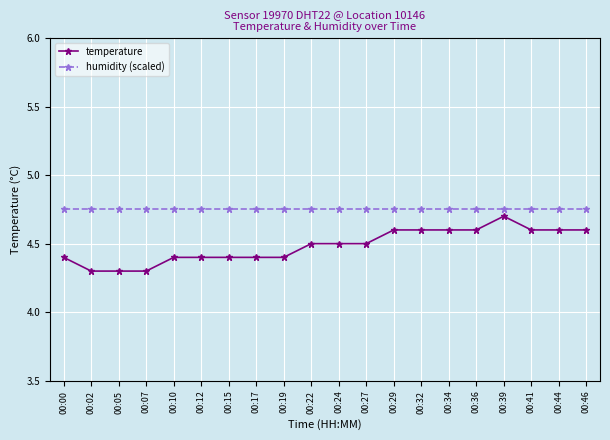

Read the temperature value at 00:34.

4.6